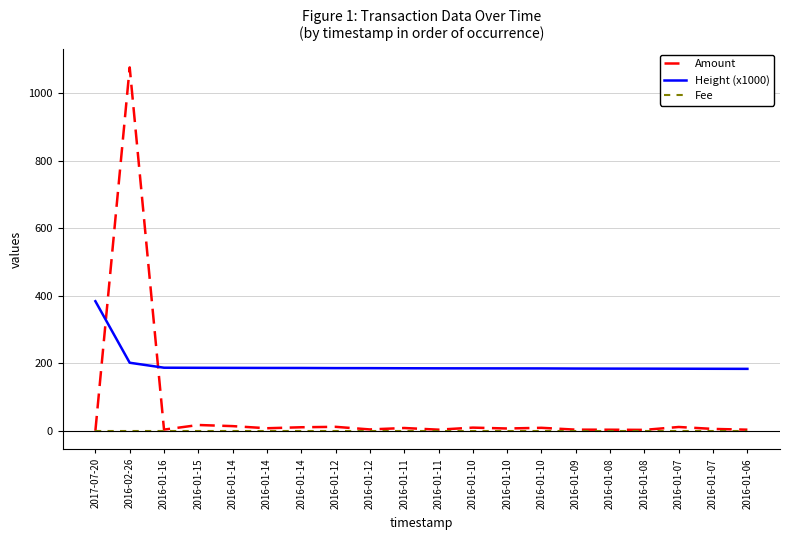

What is the label of the 12th point from the right?

2016-01-12